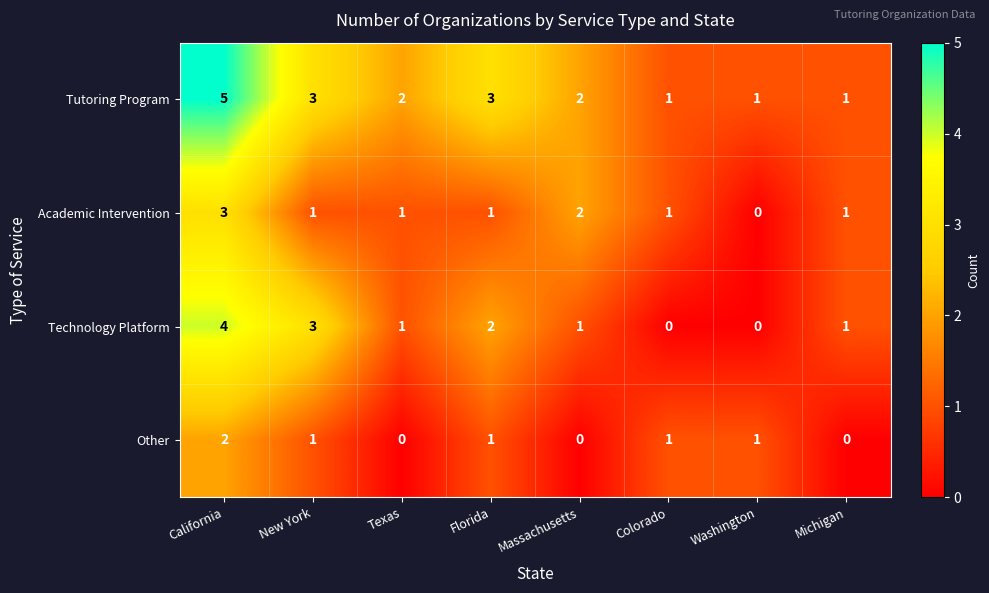

Which series has the largest total across all categories?

Tutoring Program